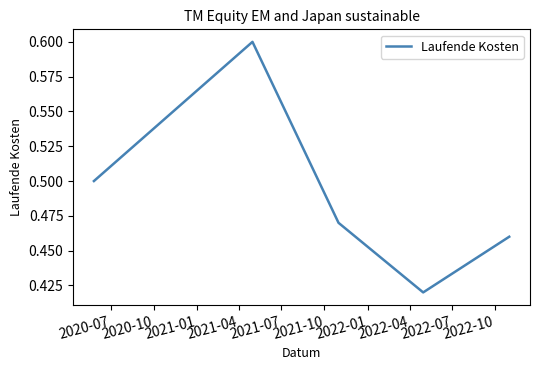

How many values are between 0 and 1?

5